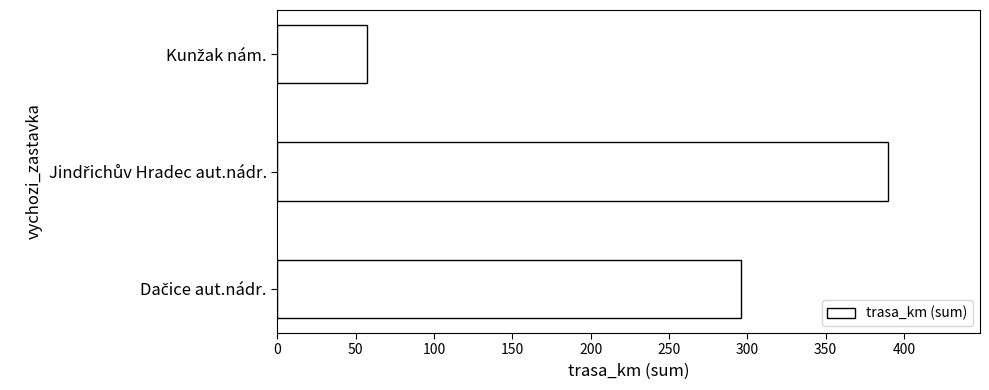

What is the difference between the maximum and minimum values?

333